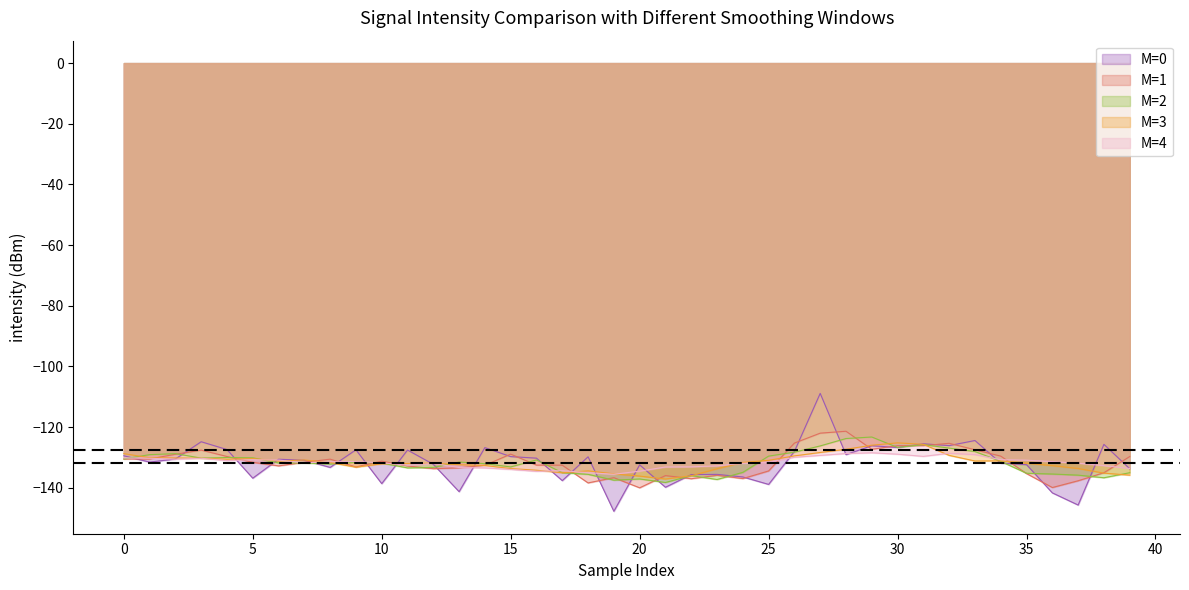

At which category does the chart reach its peak across all series?

27